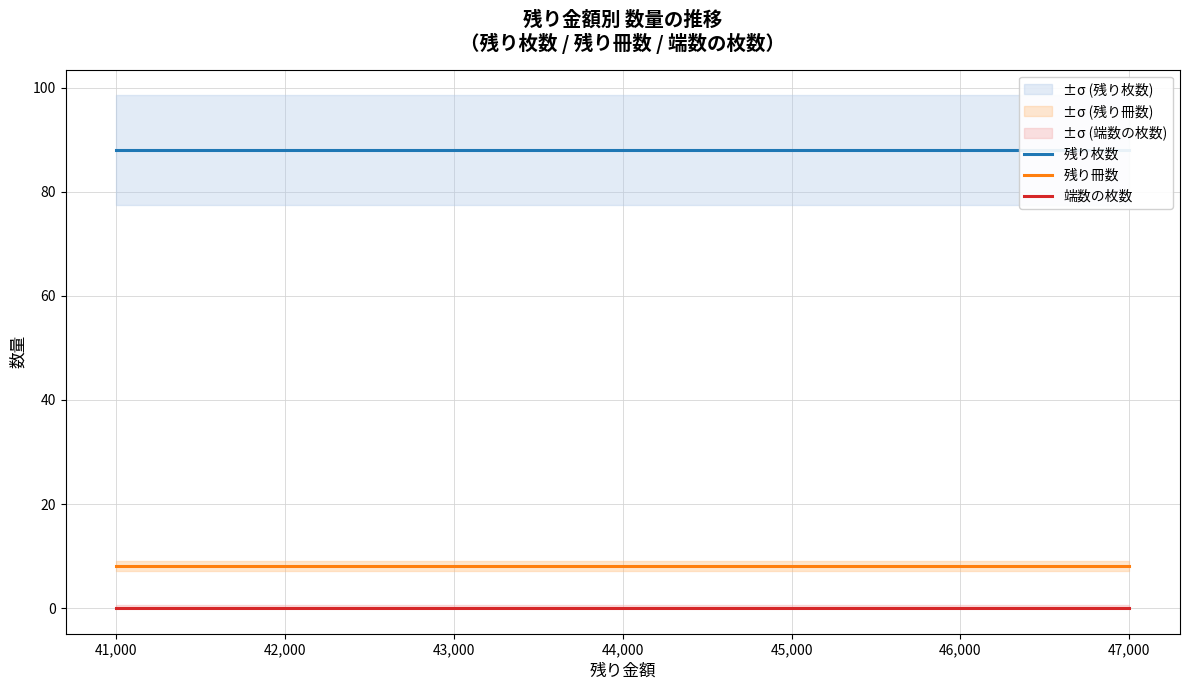

What is the average value of the 残り枚数 series?

88